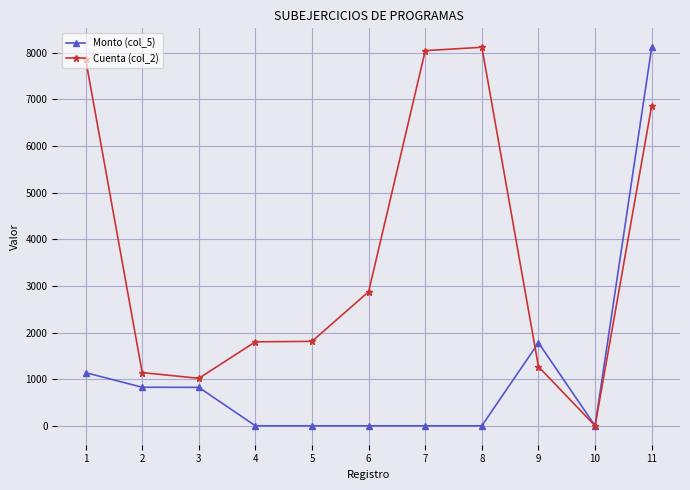

What is the difference between the maximum and second lowest values in the Monto (col_5) series?

8116.0